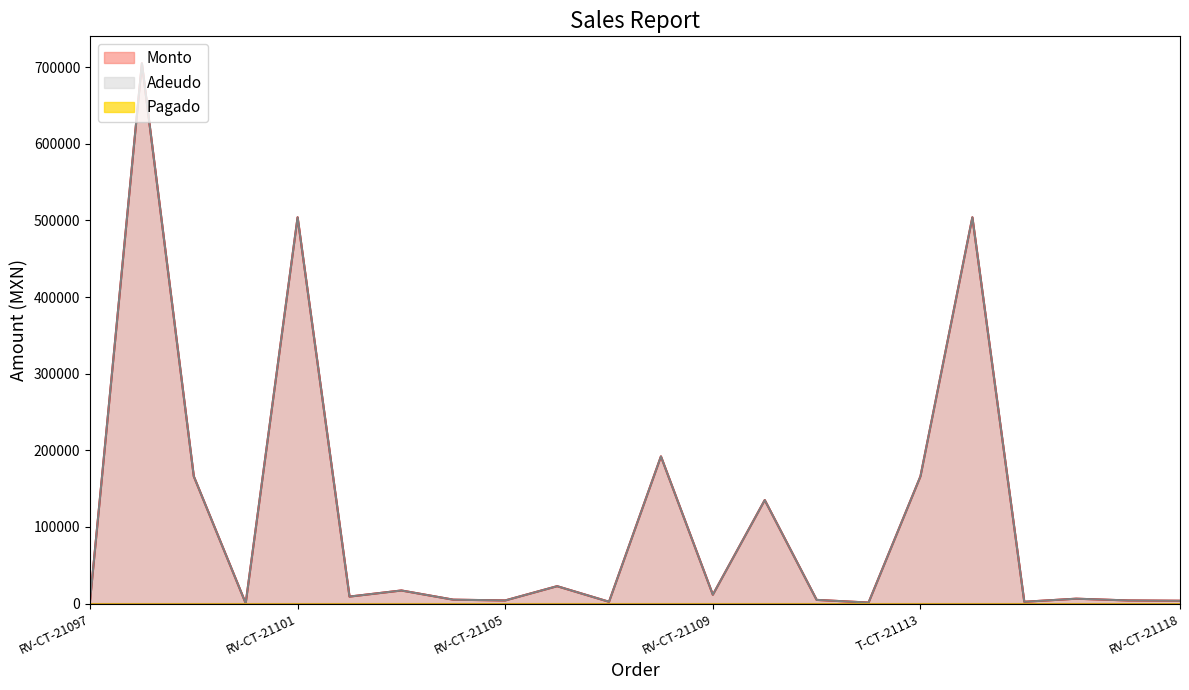

At which category does Monto reach its first local peak?

RV-CT-21098